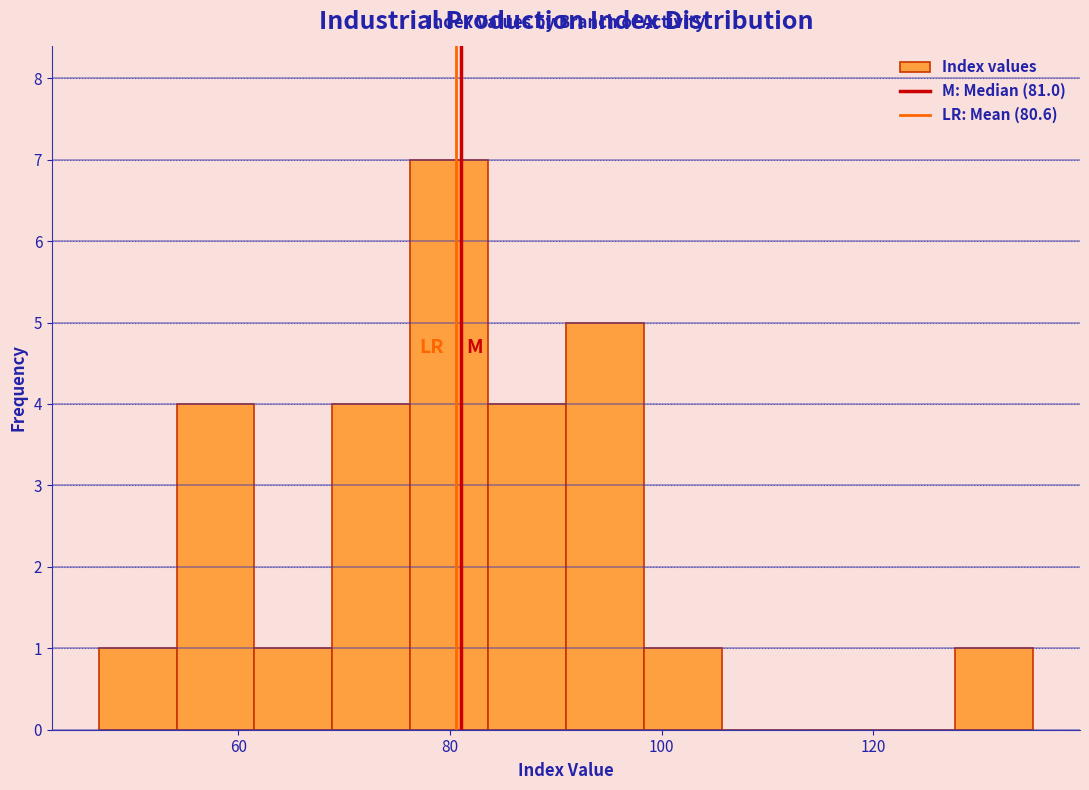

Read against the x-axis, roughly where is the centre of the tallest bar?

80